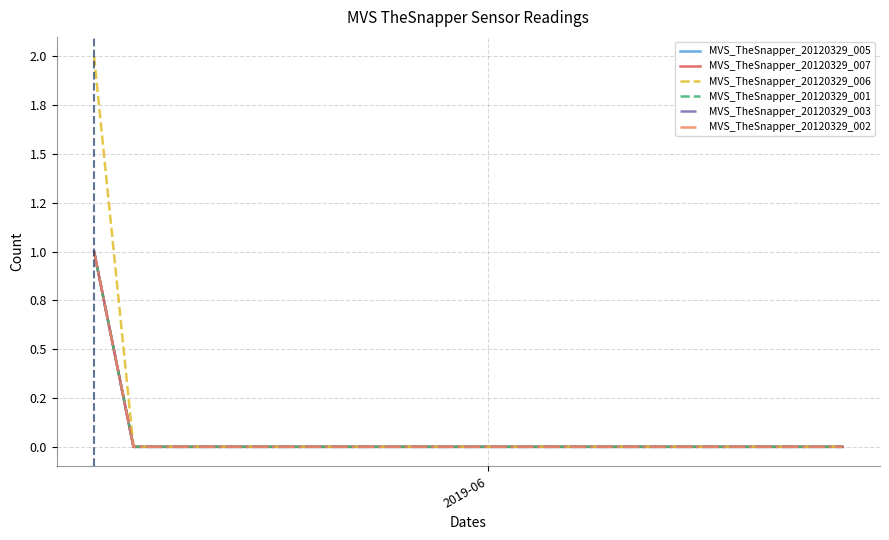

At how many categories does at least one series exceed 0?

1